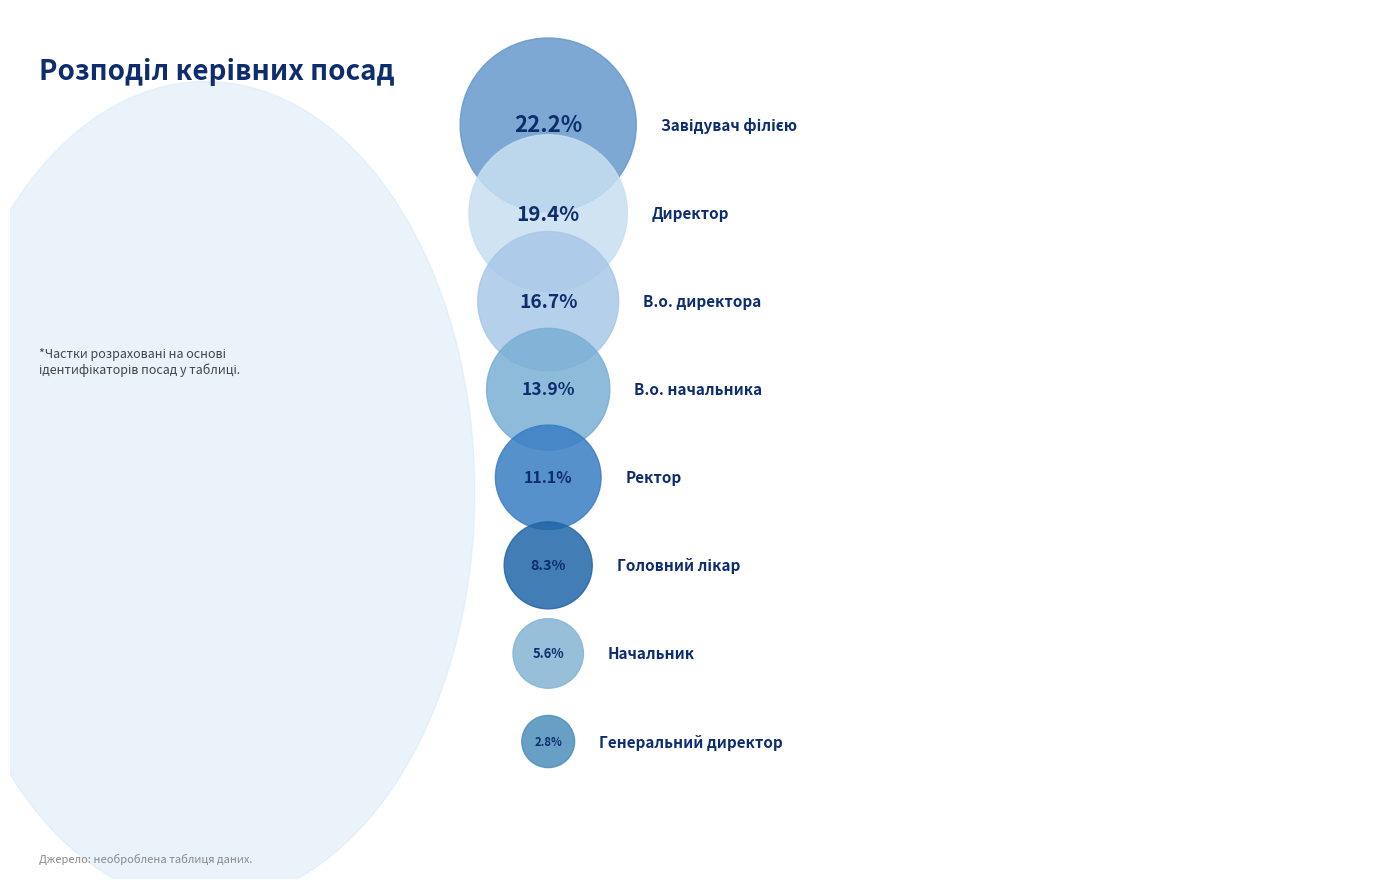

Is it true that Генеральний директор is 14% of the pie?

False